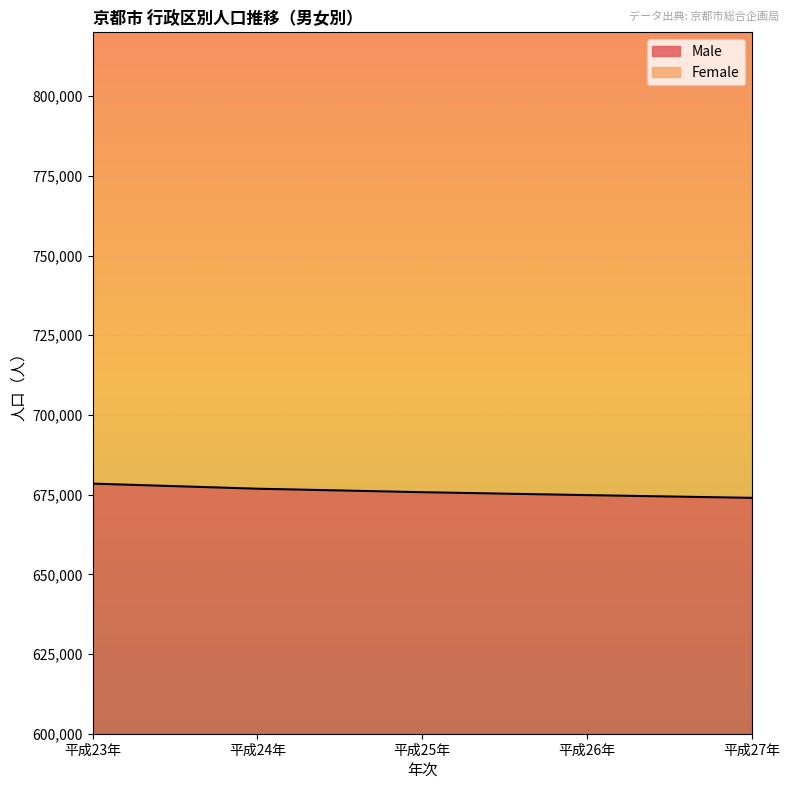

True or false: the data has more than 0 interior local peaks.

False